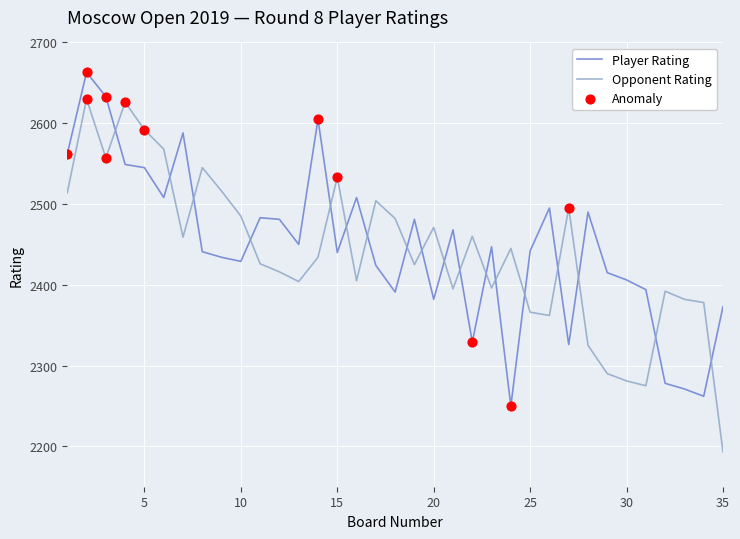

After their last crossing, which series has the higher values: Opponent Rating or Player Rating?

Player Rating